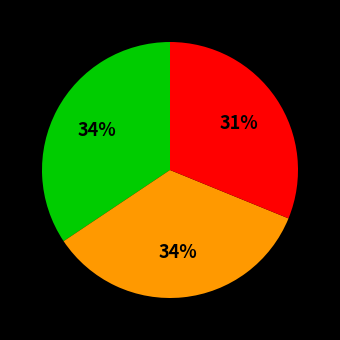

Does any single category account for the majority?

No